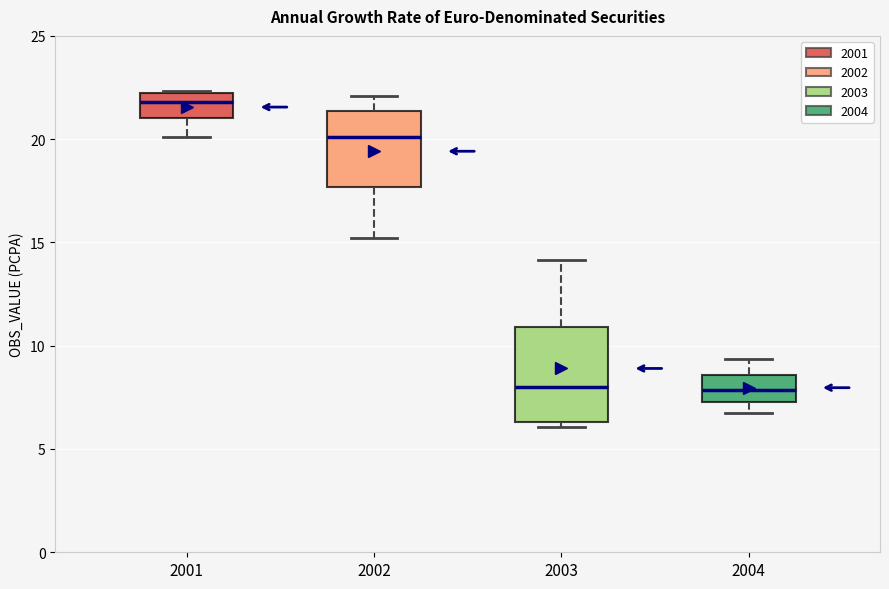

Reading left to right, transcribe this box plot: for each box, give where its median line is, the range the box spans, and where its two whiskers end, as read against the y-axis. The values are not printed on the chart, so give them approximately, as read against the axis.

2001: median 22.0, box 21.0 to 22.5, whiskers 20.0 to 22.5
2002: median 20.0, box 17.5 to 21.5, whiskers 15.0 to 22.0
2003: median 8.0, box 6.5 to 11.0, whiskers 6.0 to 14.0
2004: median 8.0, box 7.5 to 8.5, whiskers 7.0 to 9.5